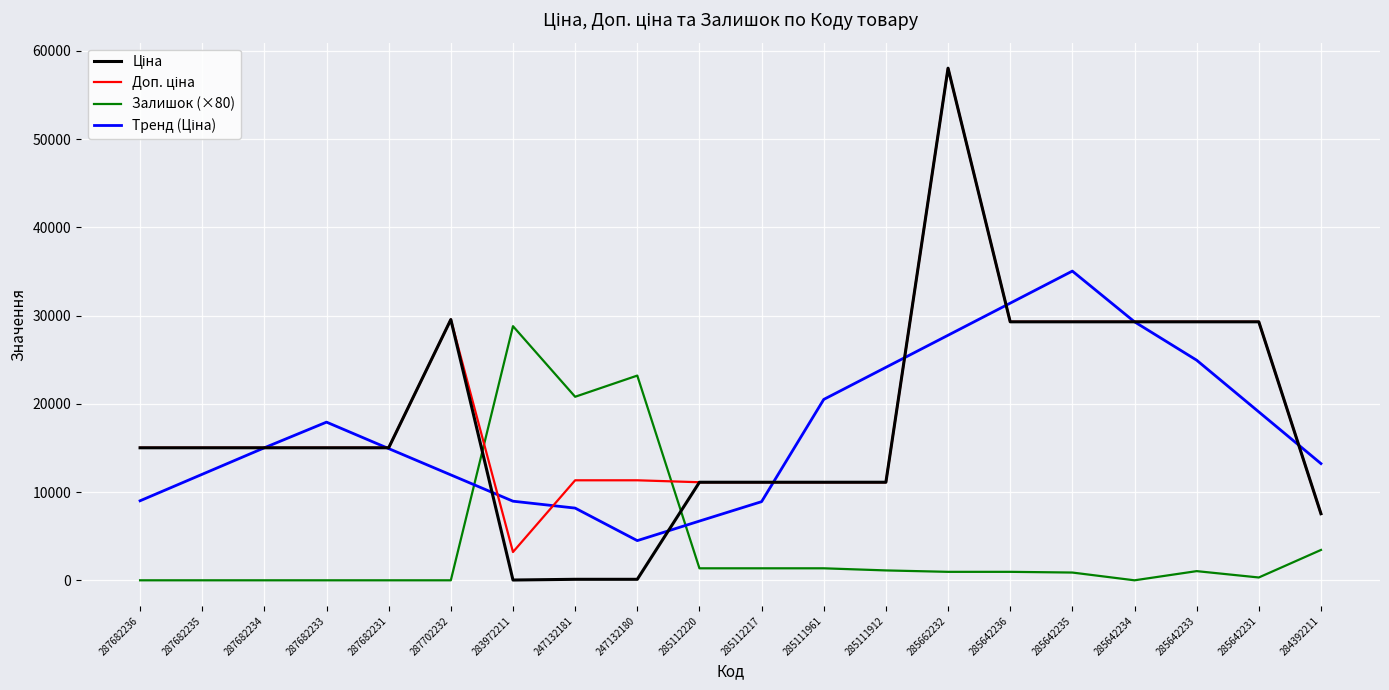

True or false: Залишок (×80) has more than 0 interior local peaks.

True